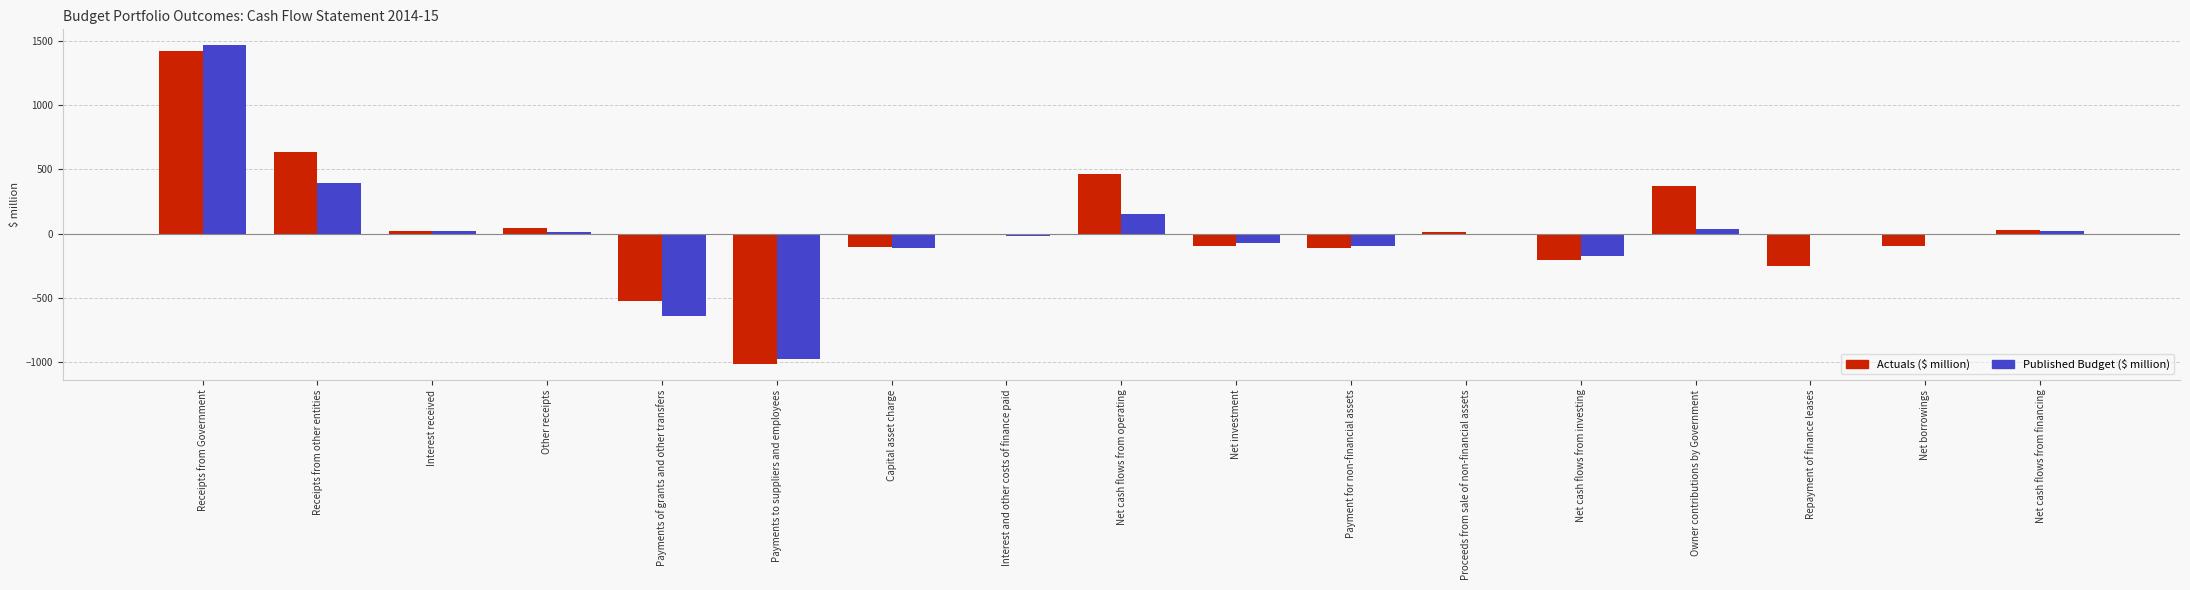

How many data points does each series have?

17